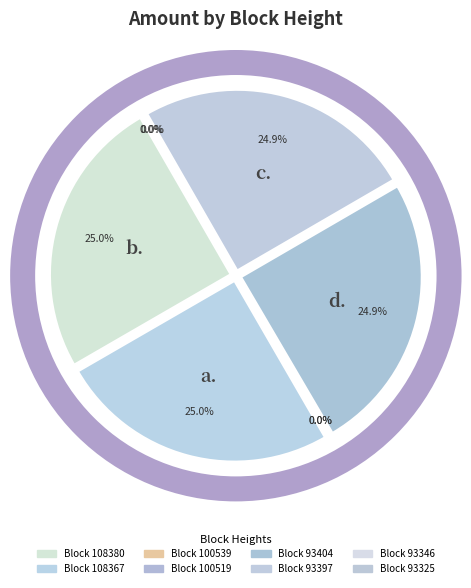

Which slice is the largest?

108367